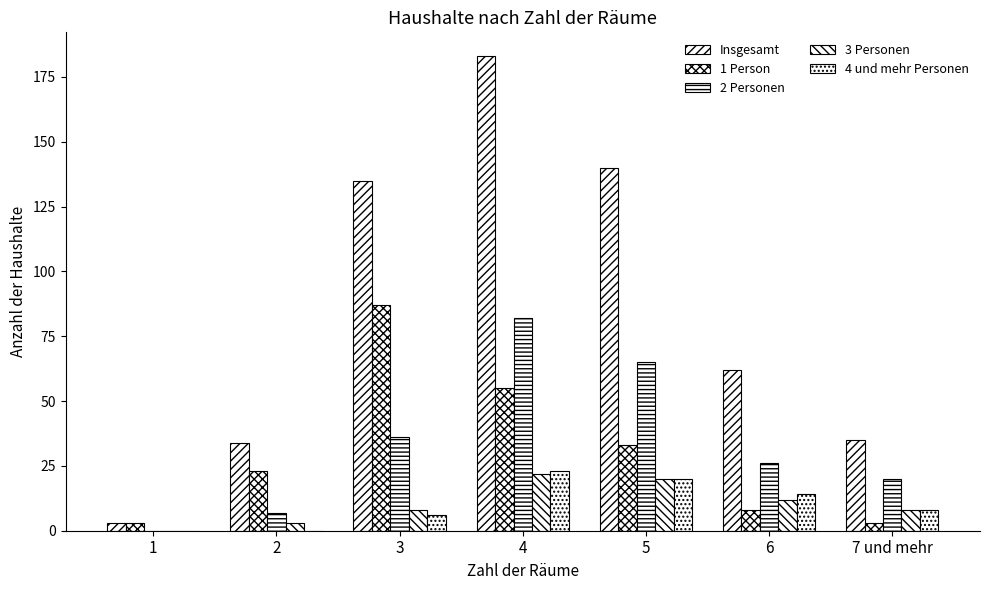

Which series has the largest total across all categories?

Insgesamt